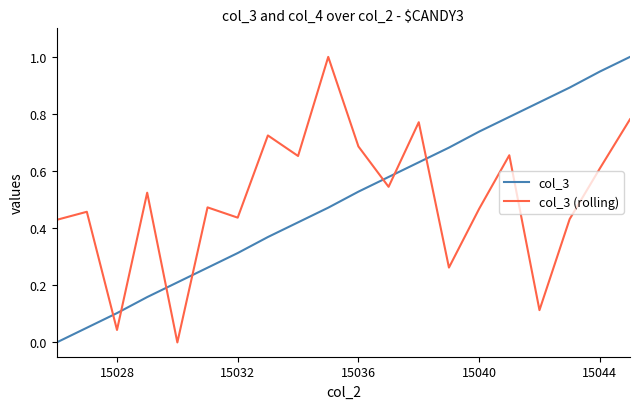

After their last crossing, which series has the higher values: col_3 or col_3 (rolling)?

col_3